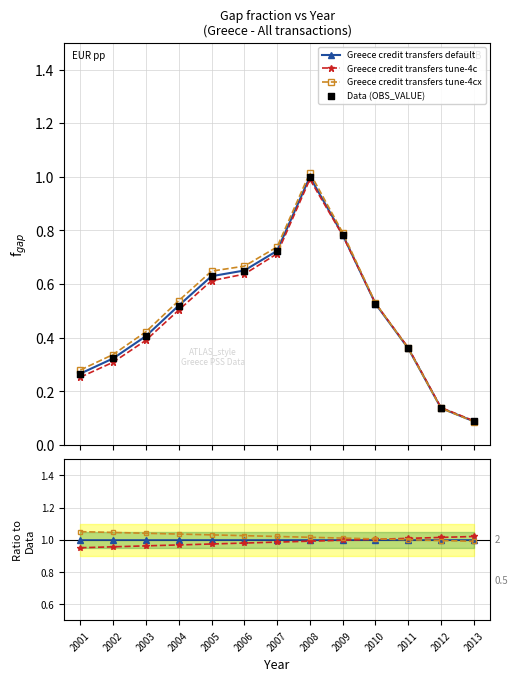

At how many categories does at least one series exceed 0?

13